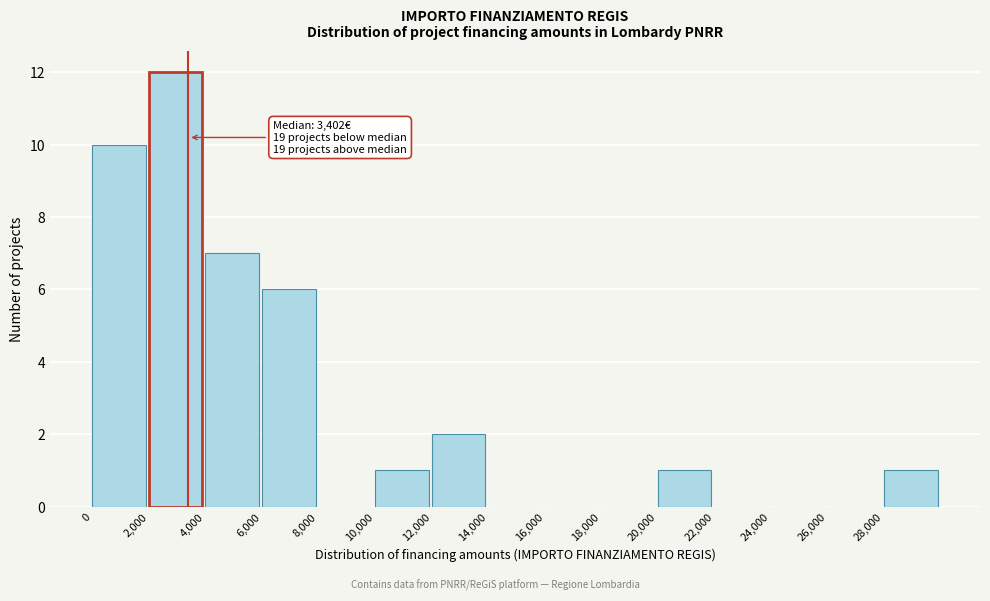

Over which range of the x-axis is the bar tallest?

2000 to 4000